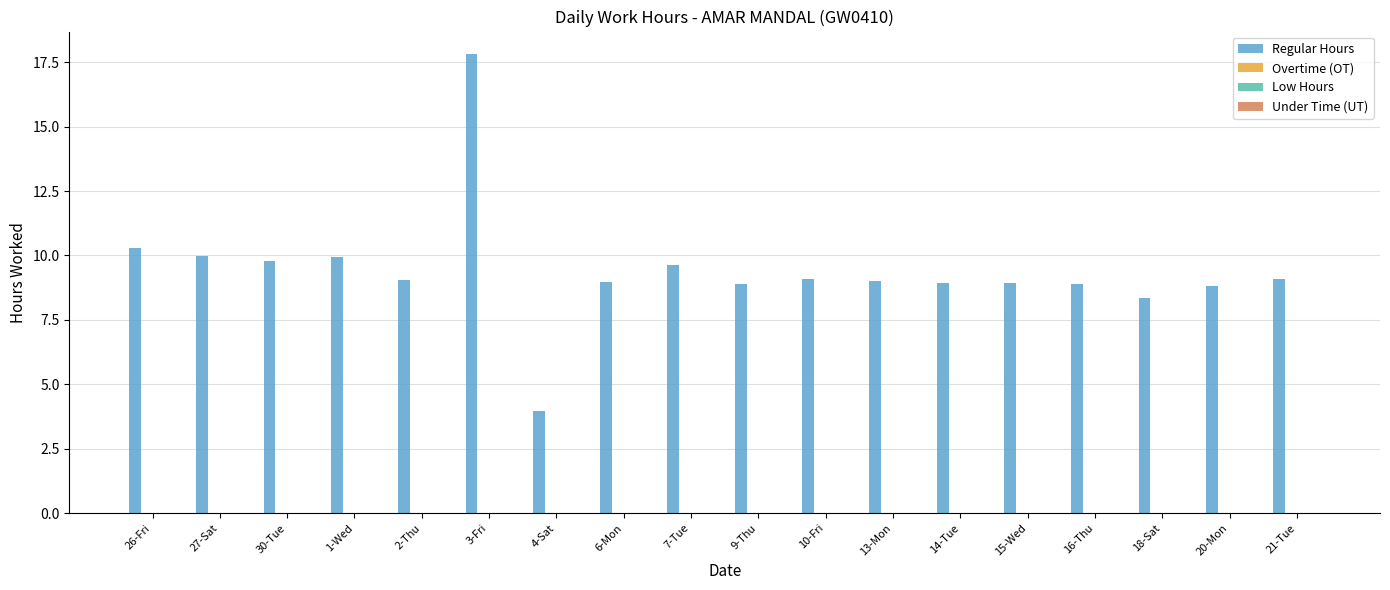

Are the bars horizontal?

No